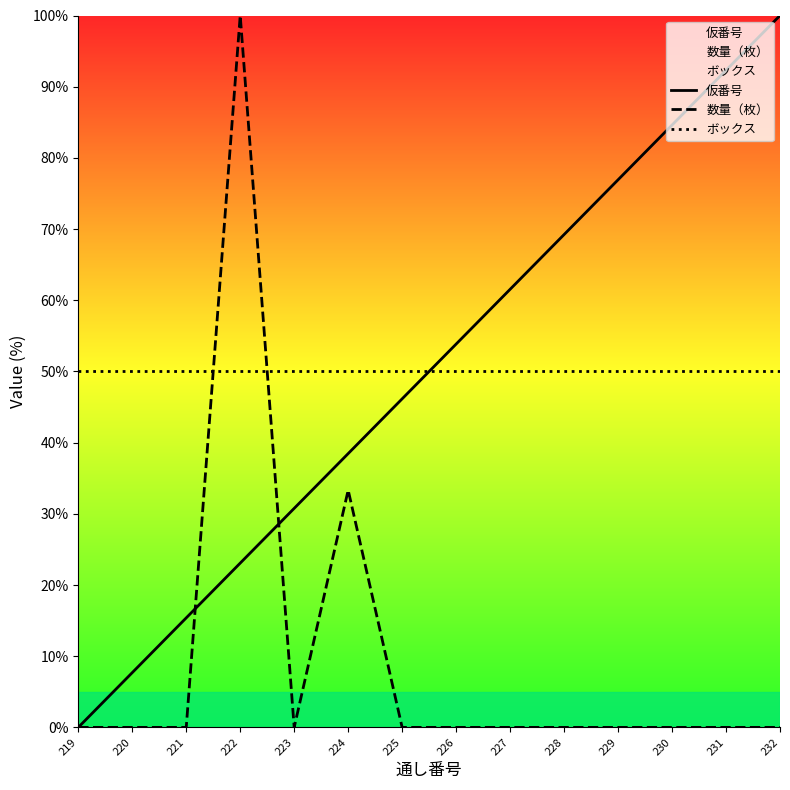

How many values in the 仮番号 series are below 53?

7